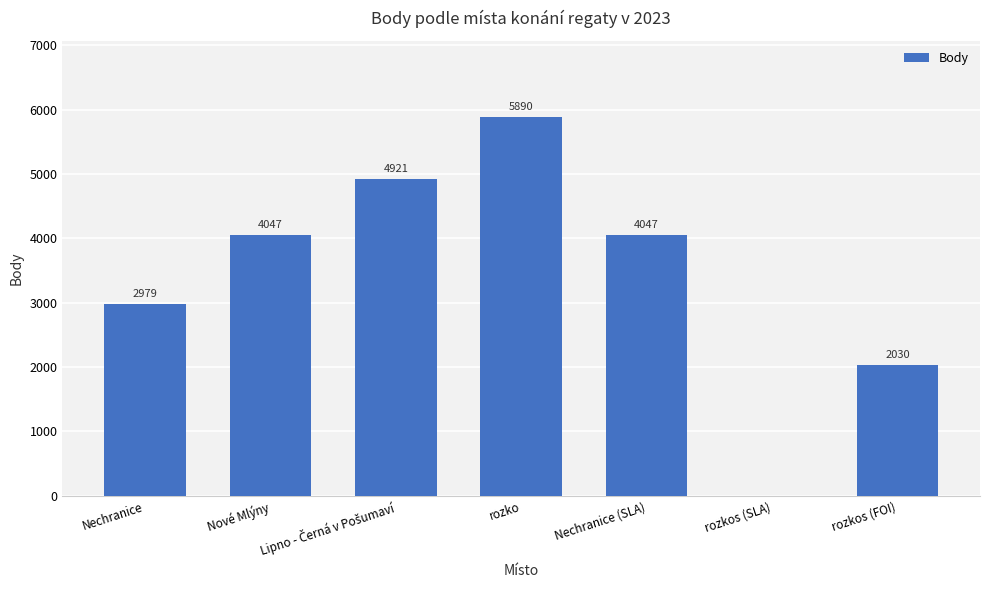

How many values are between 2030 and 4921?

5